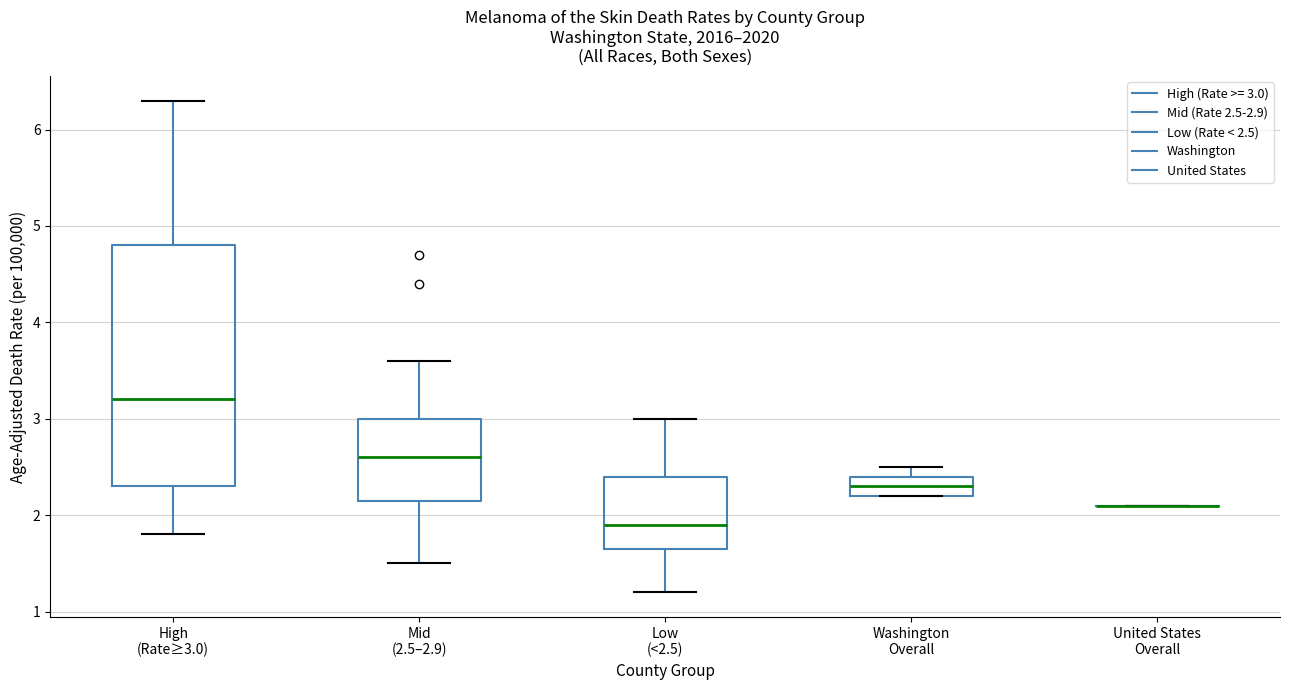

Where does the lower whisker of the box for Low (<2.5) end on the y-axis? The values are not printed on the chart, so give them approximately, as read against the axis.

1.2